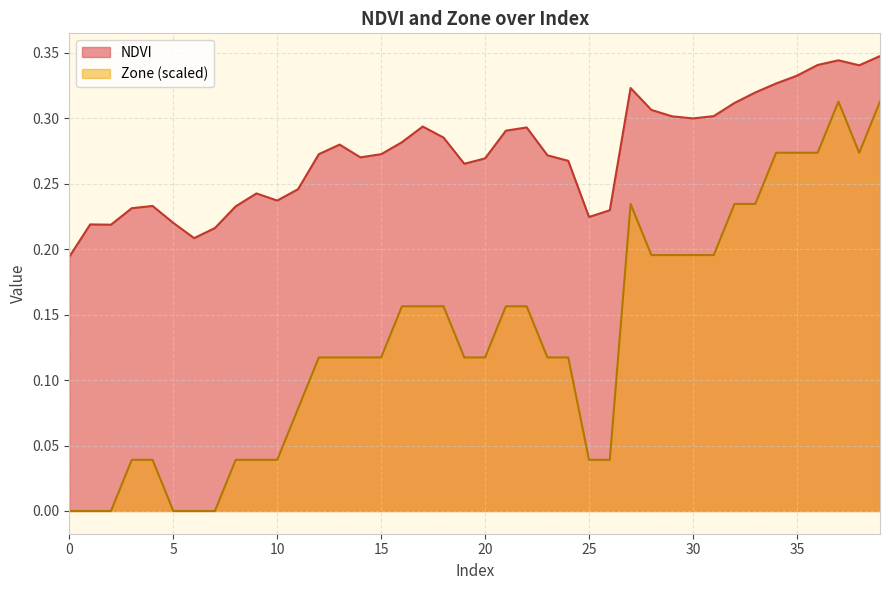

List the series in order of their overall mean, highest first.

NDVI, Zone (scaled)